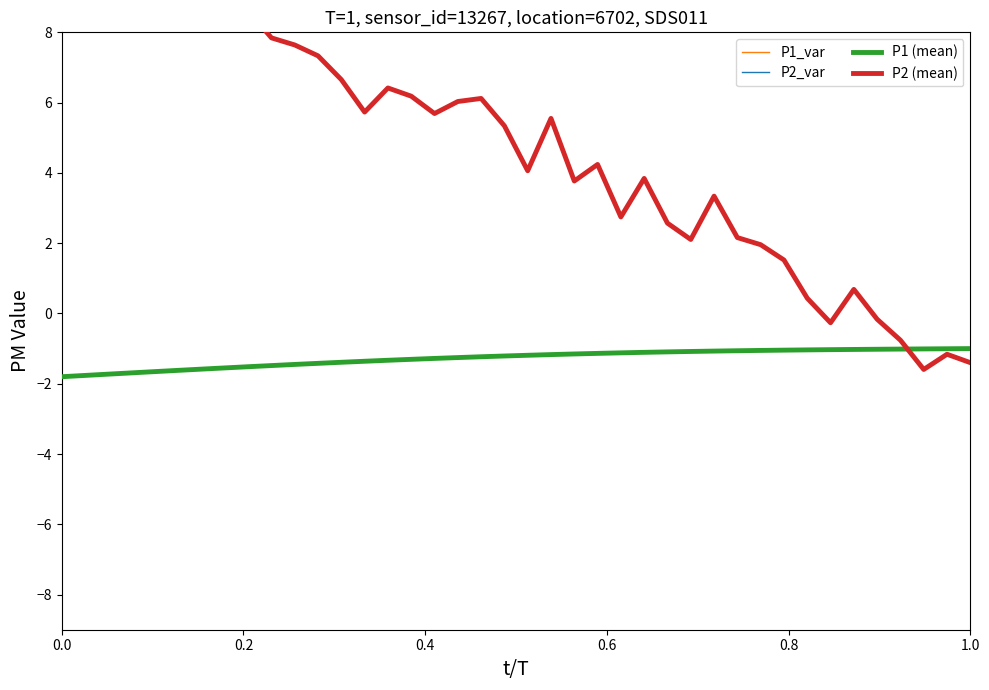

How many distinct data groups are displayed?

4